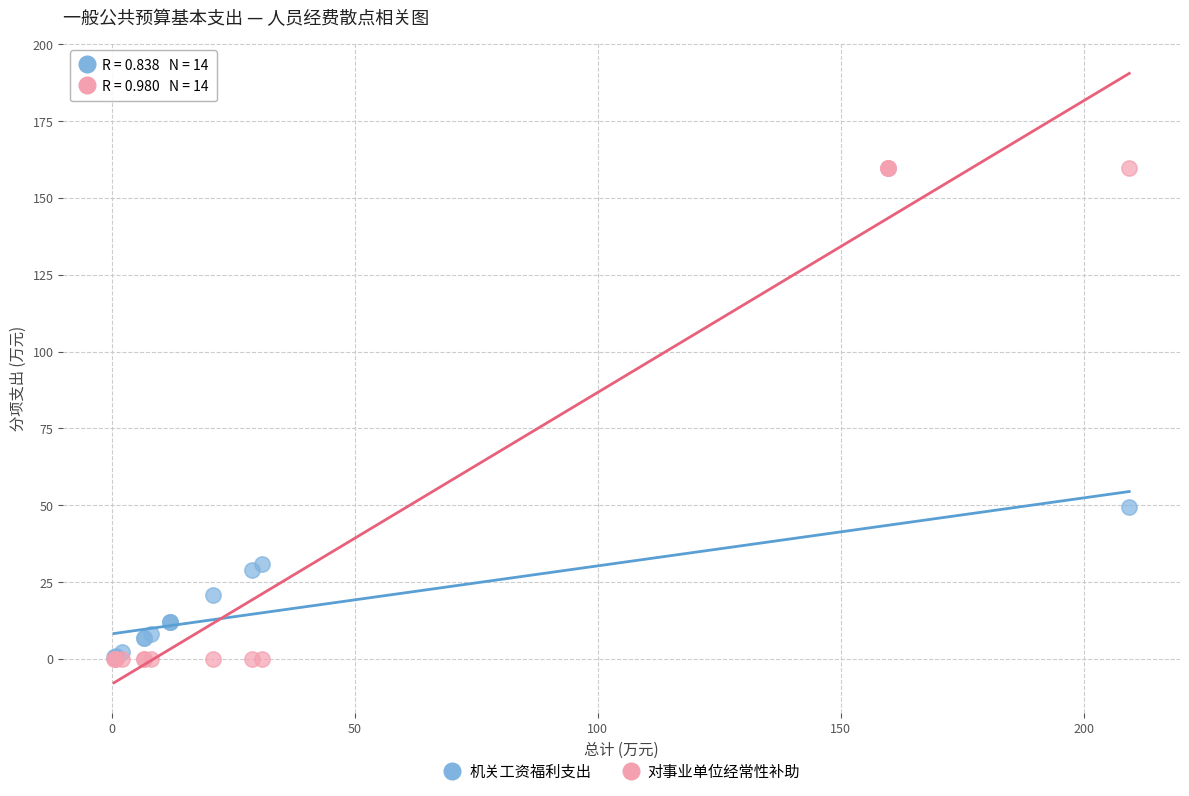

Which series reaches the maximum Y coordinate?

对事业单位经常性补助